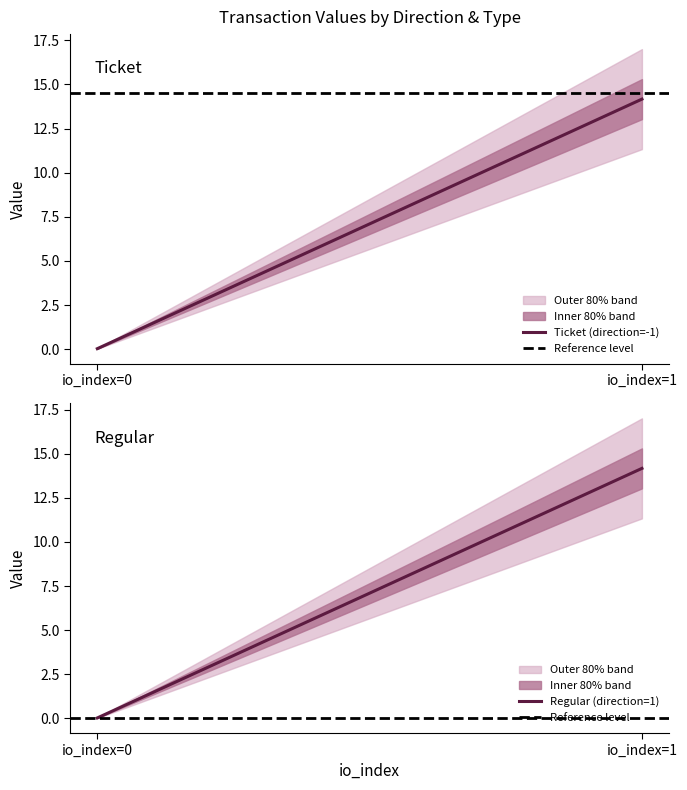

What is the value of the Ticket (direction=-1) point at the 2nd from the left?

14.2